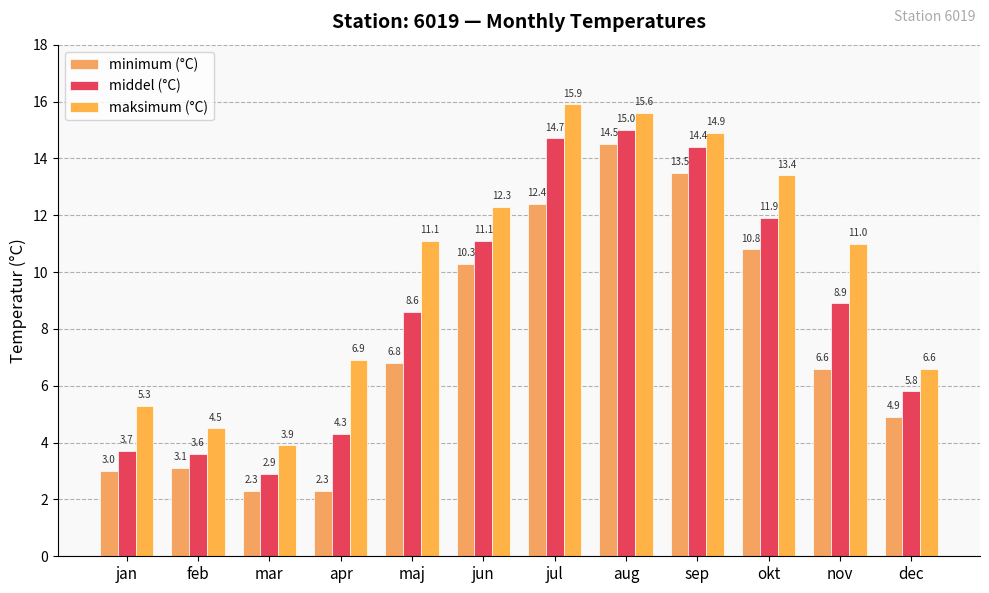

Reading left to right, transcribe all the data shown in this chart.

minimum (°C): jan=3.0	feb=3.1	mar=2.3	apr=2.3	maj=6.8	jun=10.3	jul=12.4	aug=14.5	sep=13.5	okt=10.8	nov=6.6	dec=4.9
middel (°C): jan=3.7	feb=3.6	mar=2.9	apr=4.3	maj=8.6	jun=11.1	jul=14.7	aug=15.0	sep=14.4	okt=11.9	nov=8.9	dec=5.8
maksimum (°C): jan=5.3	feb=4.5	mar=3.9	apr=6.9	maj=11.1	jun=12.3	jul=15.9	aug=15.6	sep=14.9	okt=13.4	nov=11.0	dec=6.6